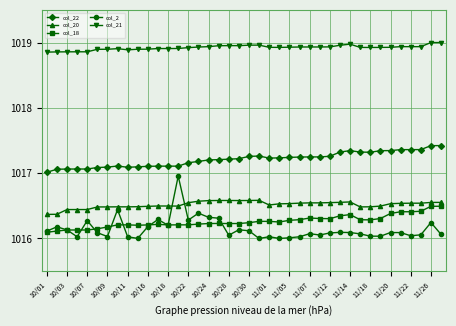

At how many categories does at least one series exceed 1017?

40